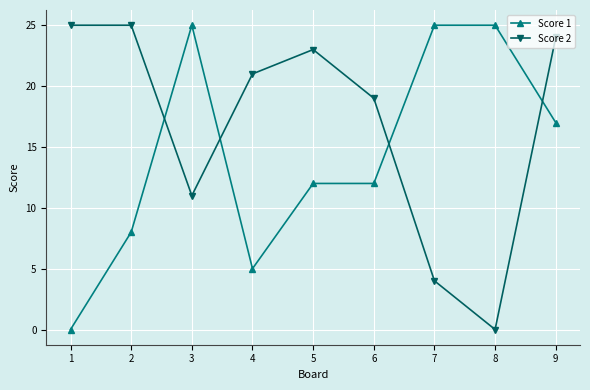

What is the value of the Score 2 point at the 6th from the left?

19